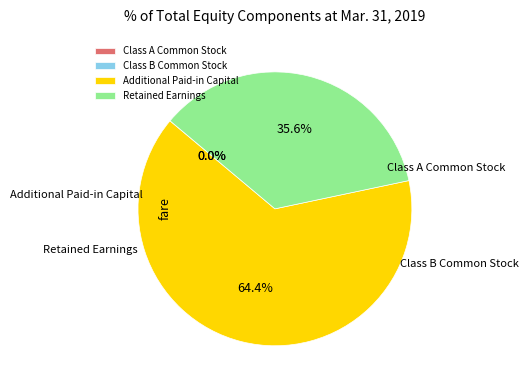

Does Additional Paid-in Capital account for over 50% of the chart?

Yes